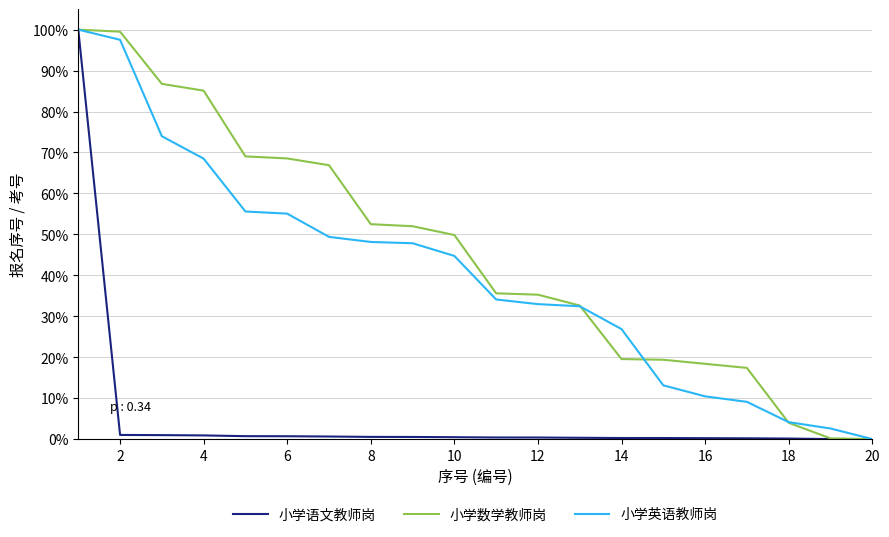

What is the highest value of the 小学数学教师岗 series?

100.0